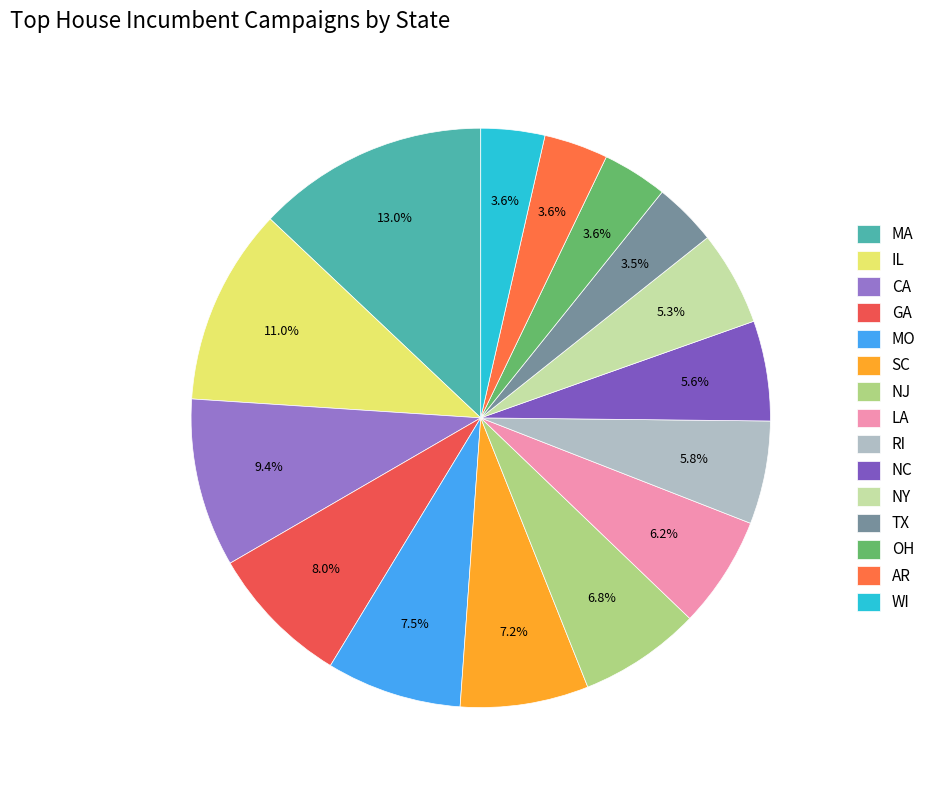

To the nearest percent, what portion does OH represent?

4%